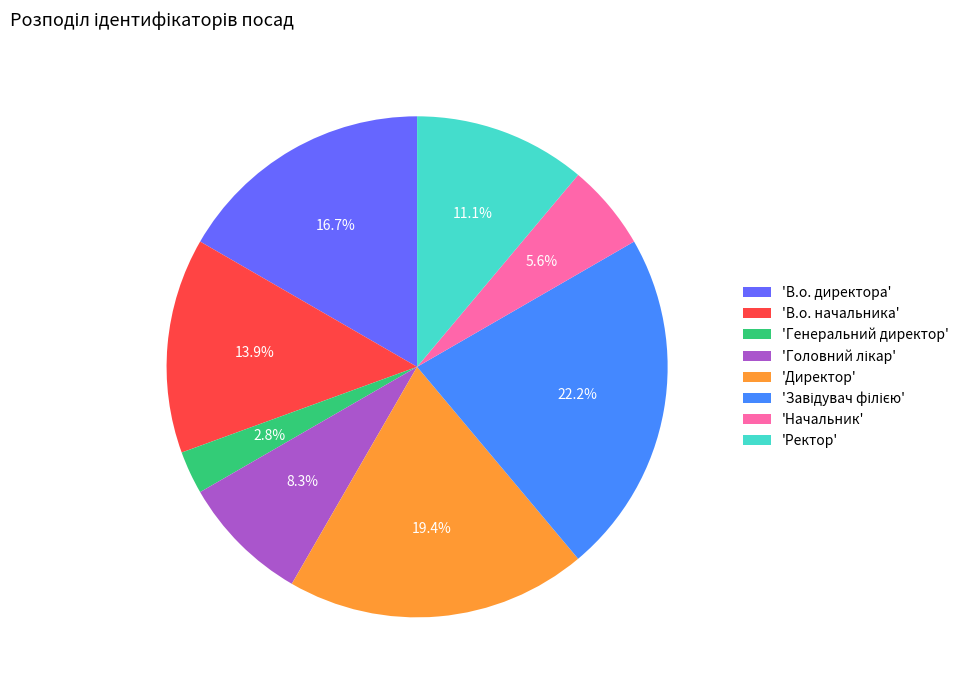

What is the total percentage of 'Генеральний директор' and 'В.о. начальника'?

16.7%